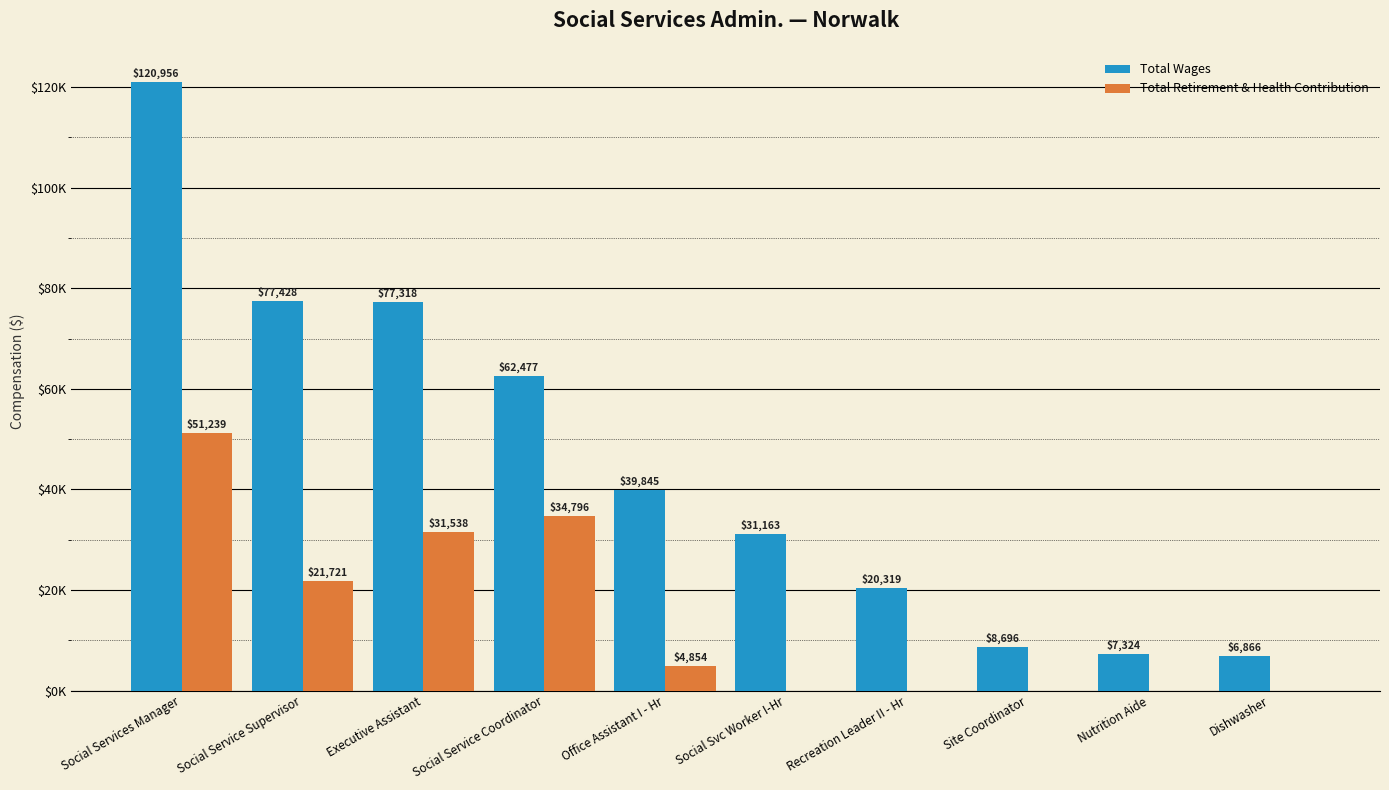

The value of Total Wages at Social Svc Worker I-Hr is 18963. True or false?

False